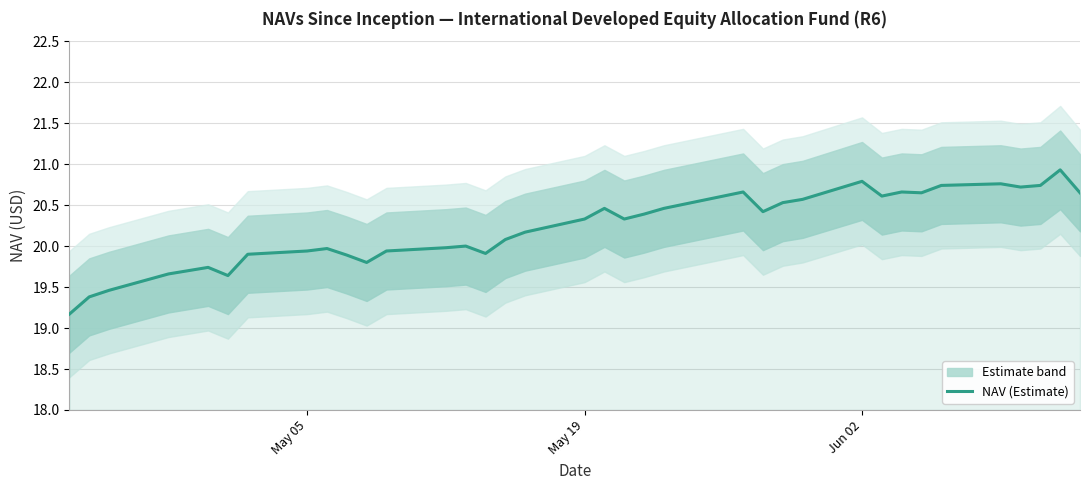

True or false: the data shows 28.1 at 12.

False